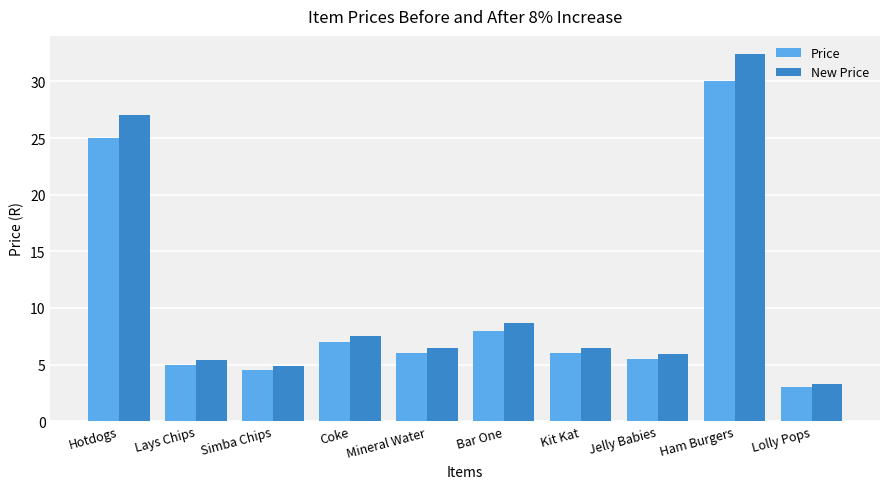

List the series in order of their overall mean, lowest first.

Price, New Price